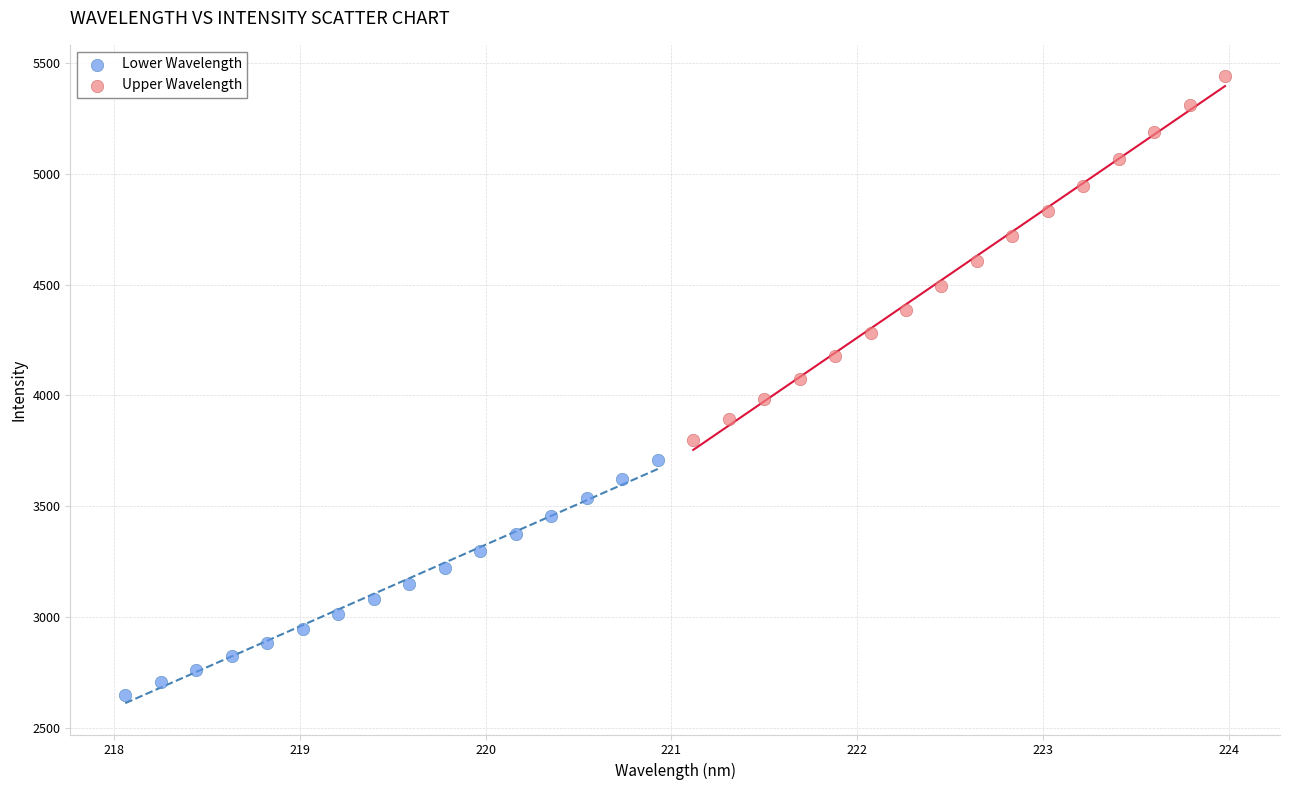

Which series contains the lowest Y value?

Lower Wavelength